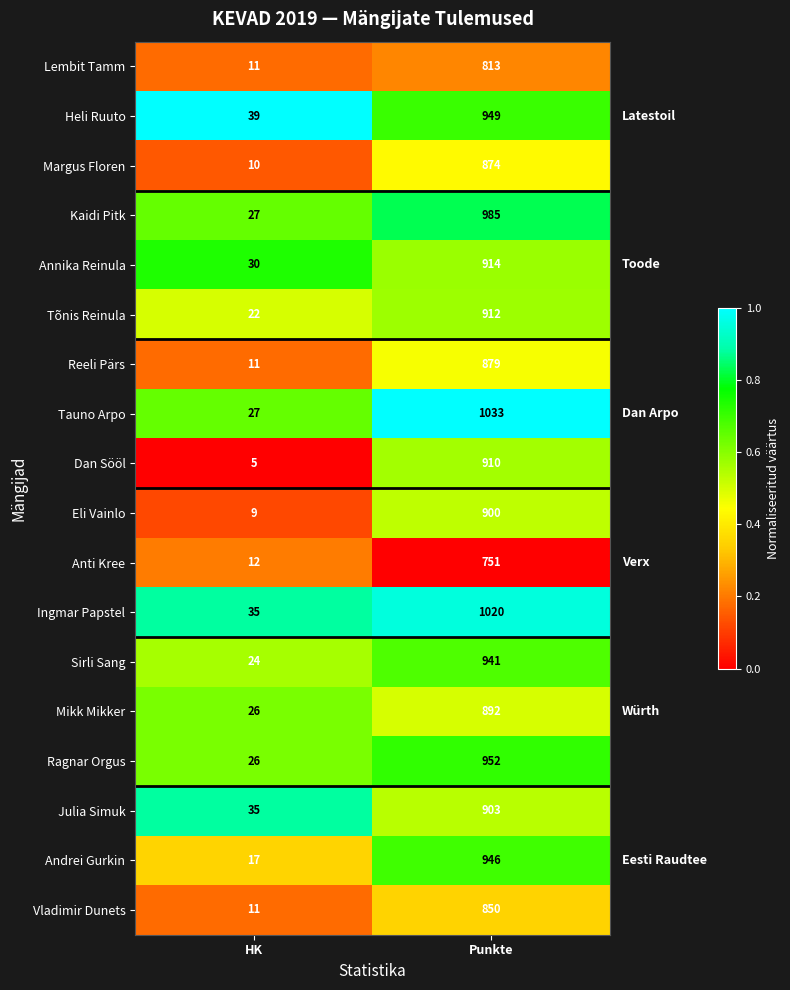

Which series has the largest total across all categories?

Tauno Arpo